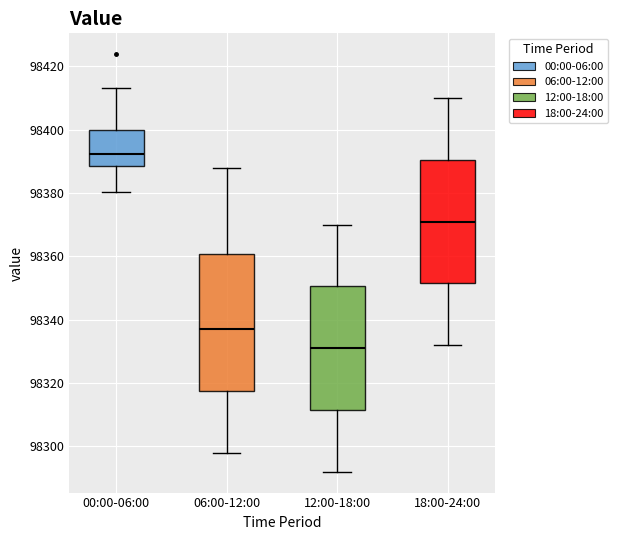

Reading left to right, transcribe this box plot: for each box, give where its median line is, the range the box spans, and where its two whiskers end, as read against the y-axis. The values are not printed on the chart, so give them approximately, as read against the axis.

00:00-06:00: median 98392, box 98388 to 98400, whiskers 98380 to 98414
06:00-12:00: median 98338, box 98318 to 98360, whiskers 98298 to 98388
12:00-18:00: median 98332, box 98312 to 98350, whiskers 98292 to 98370
18:00-24:00: median 98372, box 98352 to 98390, whiskers 98332 to 98410